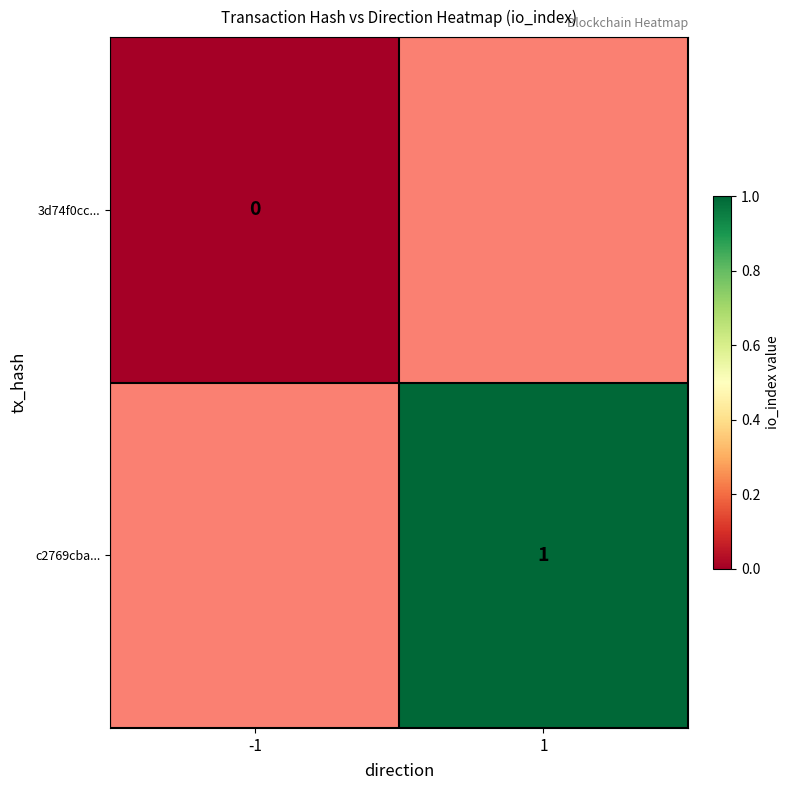

True or false: c2769cba... has a value of 2 at 1.

False